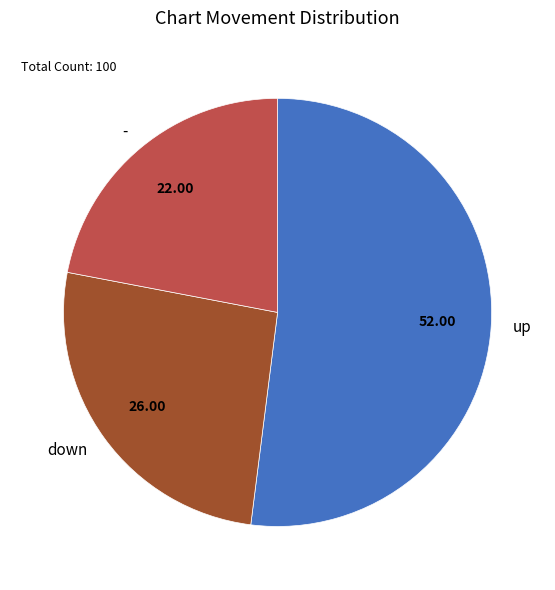

Approximately how many times larger is the value at down compared to up?

0.5